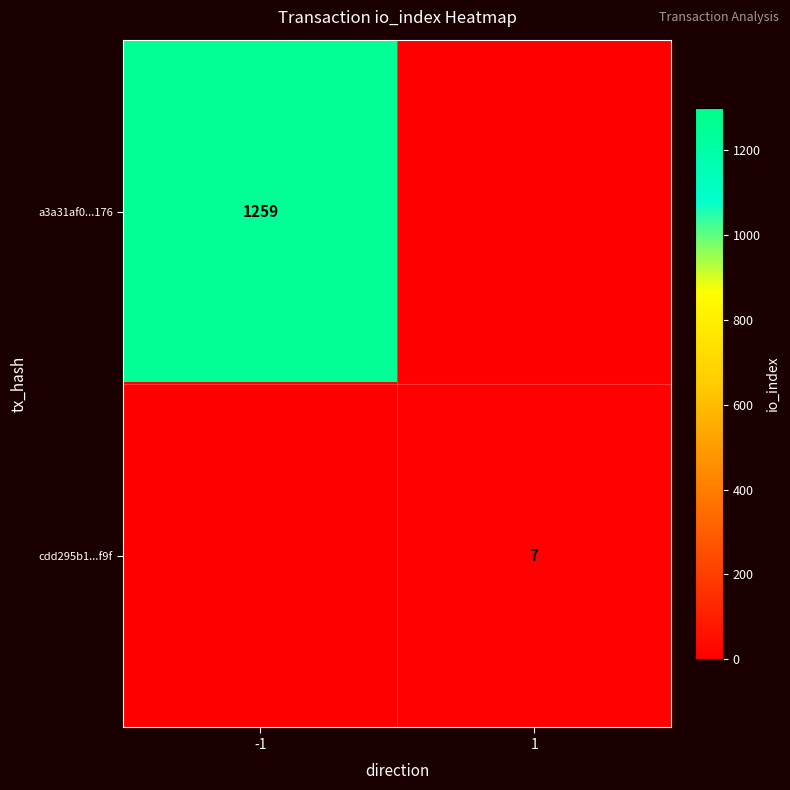

The value of cdd295b1...f9f at 1 is 10. True or false?

False